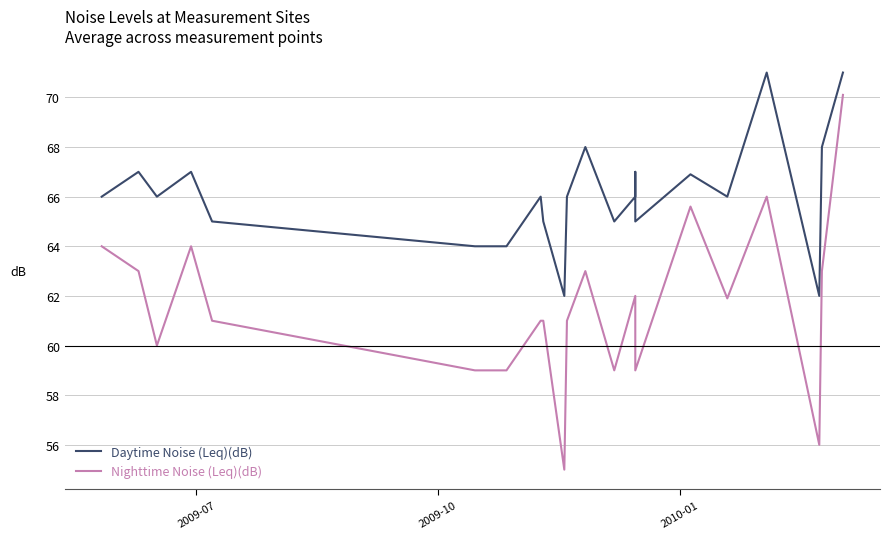

What is the difference between the maximum and minimum values in the Daytime Noise (Leq)(dB) series?

9.0